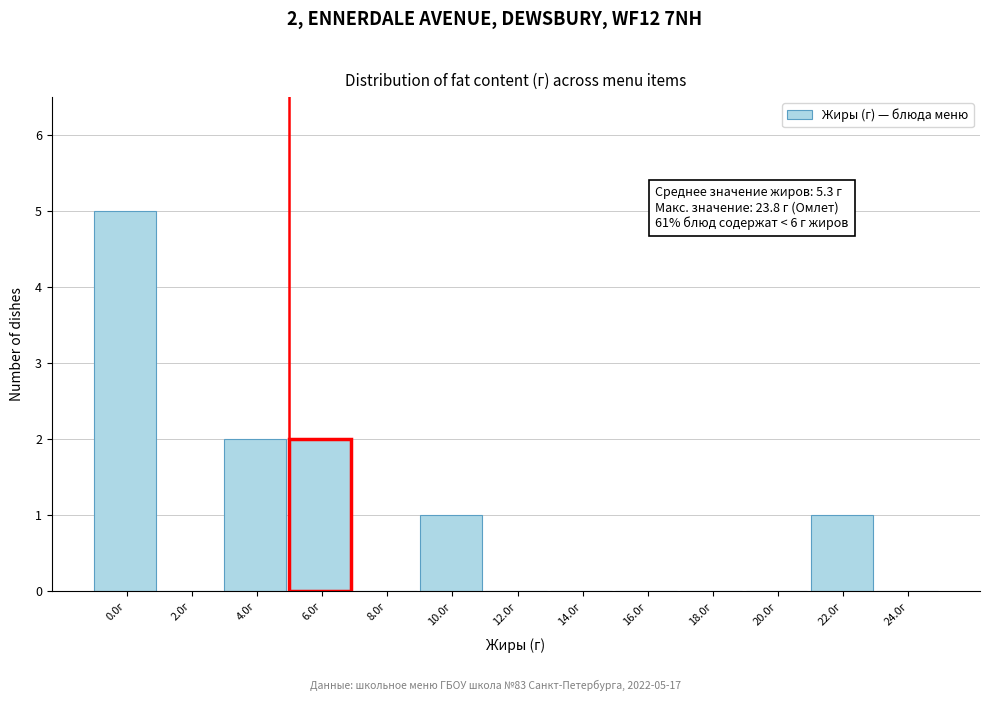

Reading right to left, list all the values displayed in this chart.

24.0г=0	22.0г=1	20.0г=0	18.0г=0	16.0г=0	14.0г=0	12.0г=0	10.0г=1	8.0г=0	6.0г=2	4.0г=2	2.0г=0	0.0г=5